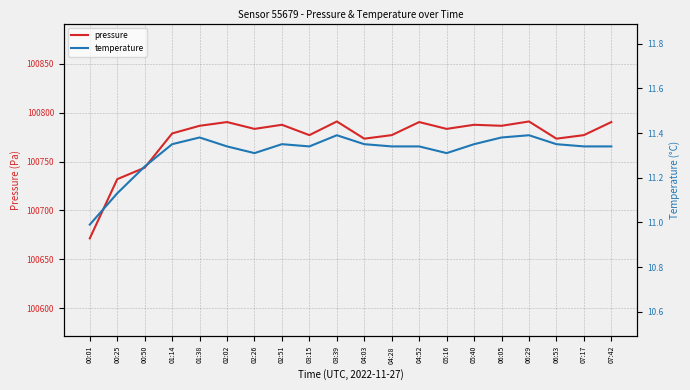

How many interior local peaks does the temperature series have?

4